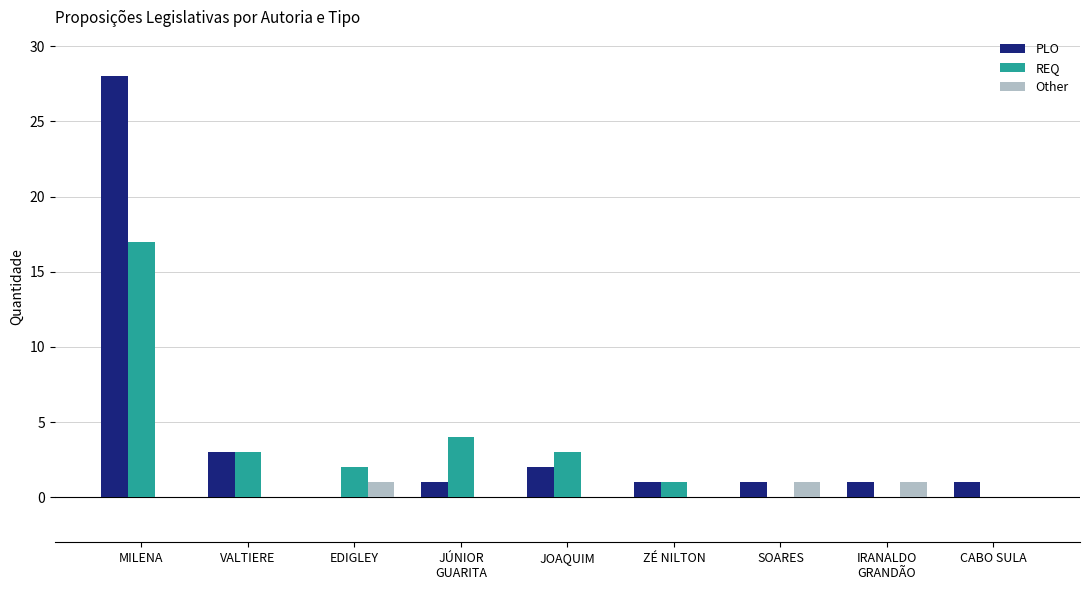

Count the number of data series in this chart.

3